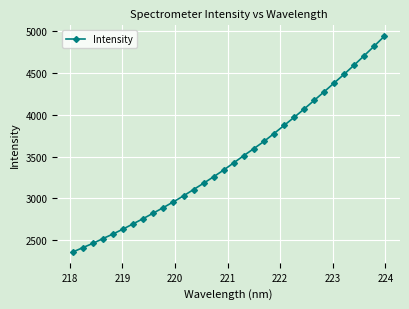

What is the average value?

3478.1